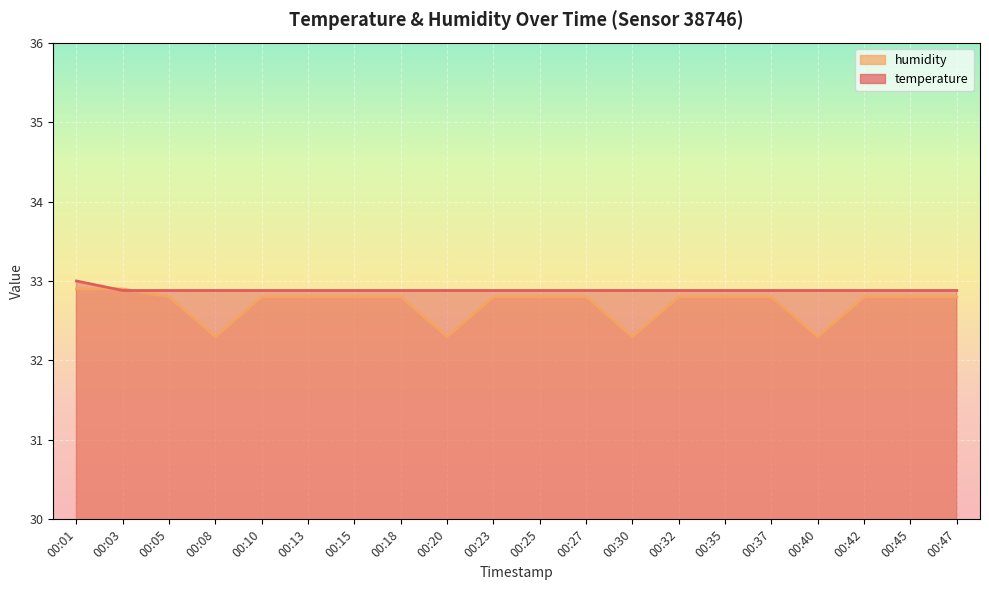

What value does the temperature series have at 00:32?

32.9